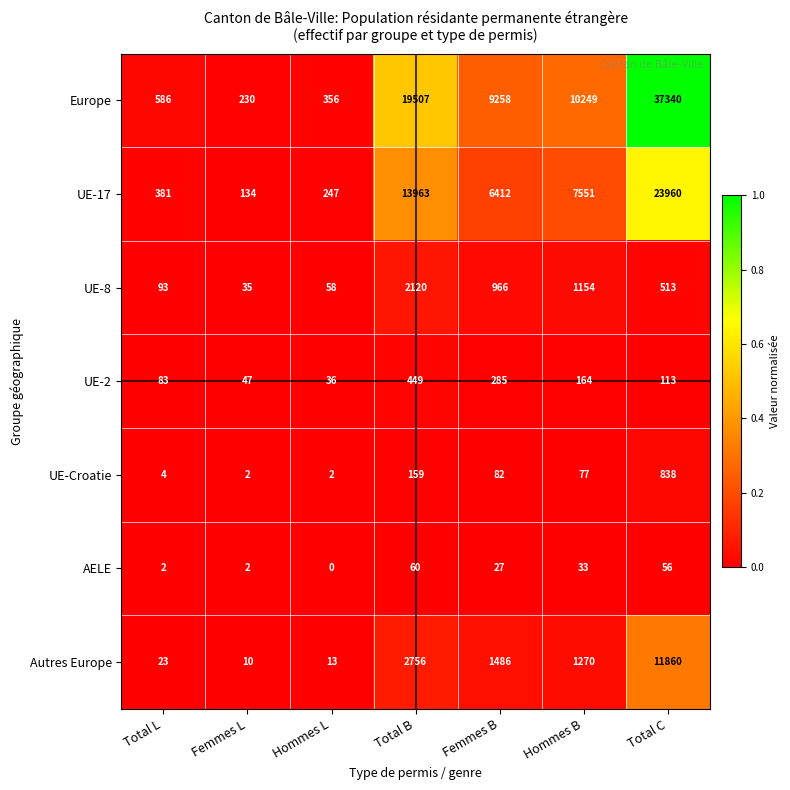

What is the highest value of the UE-17 series?

23960